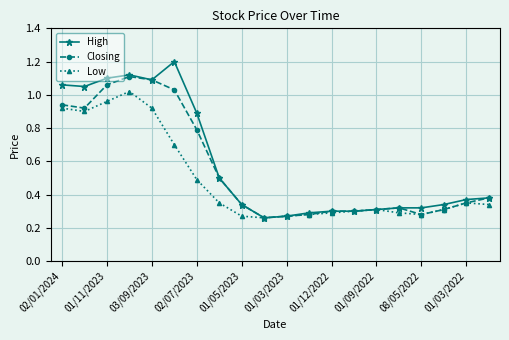

Which series has the widest spread of values?

High